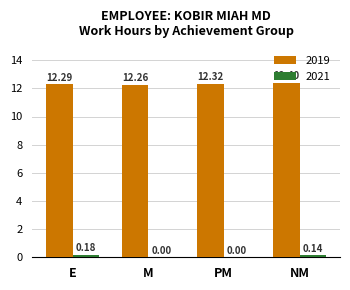

What is the average value of the 2019 series?

12.3